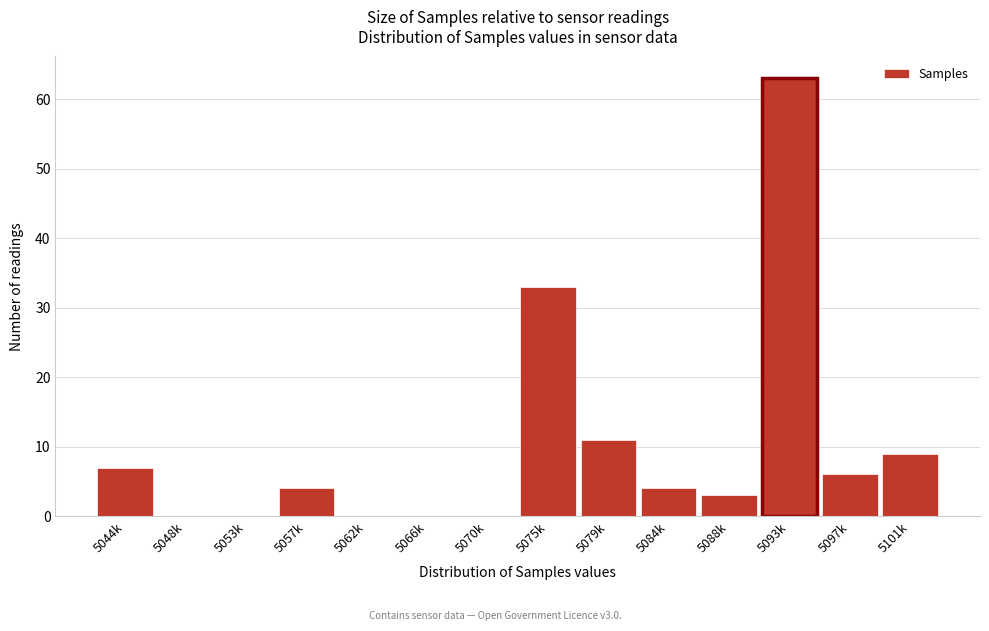

Reading left to right, what are all the values shown in this chart?

5044k=7	5048k=0	5053k=0	5057k=4	5062k=0	5066k=0	5070k=0	5075k=33	5079k=11	5084k=4	5088k=3	5093k=63	5097k=6	5101k=9